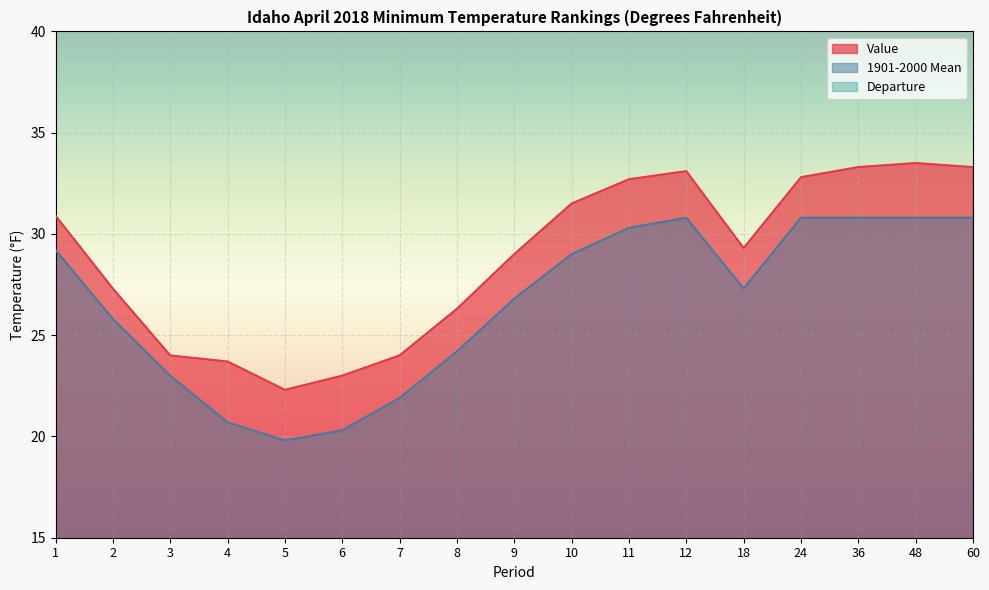

Where is Value nearest to the value 27?

2